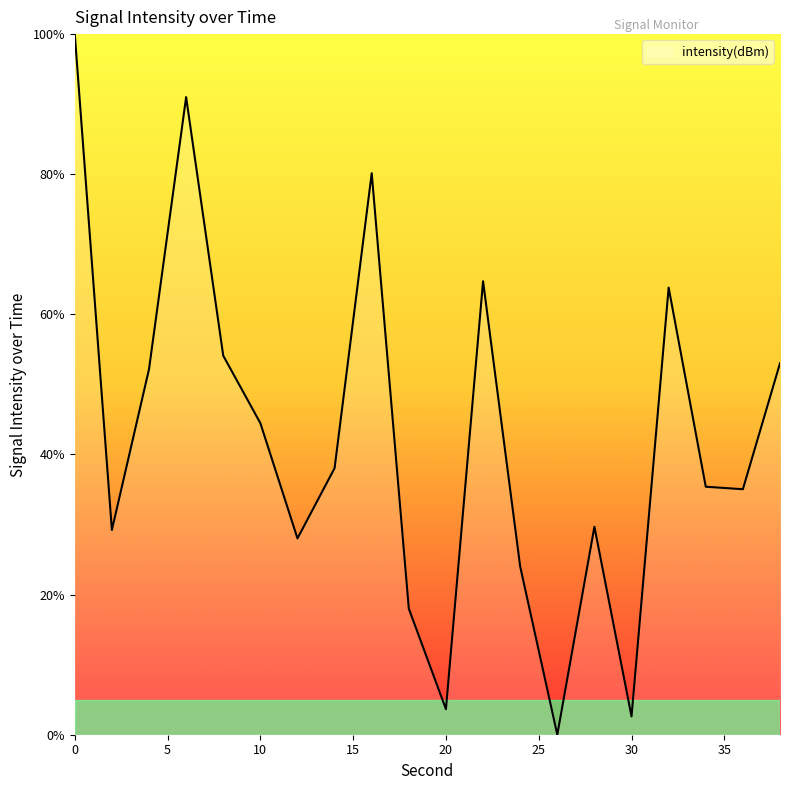

Where is the data nearest to the value 50?

4